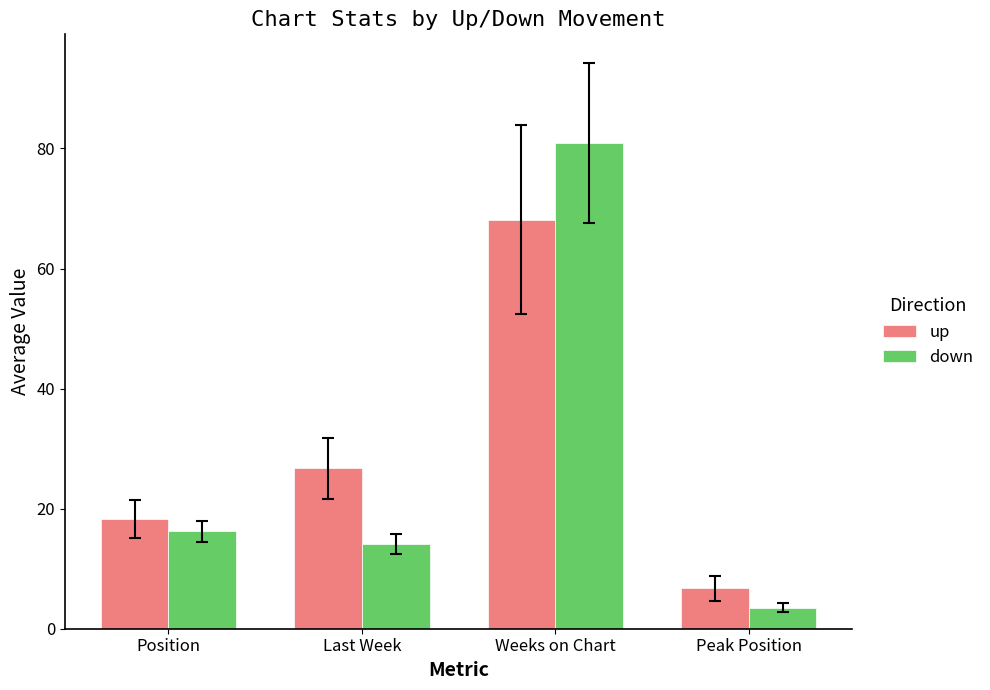

What are all the series names shown in the legend?

up, down